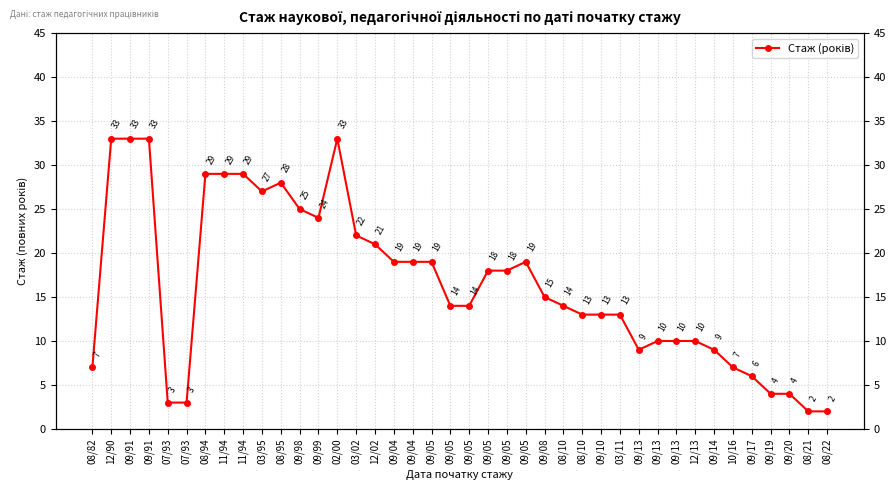

What is the maximum value shown in the chart?

33